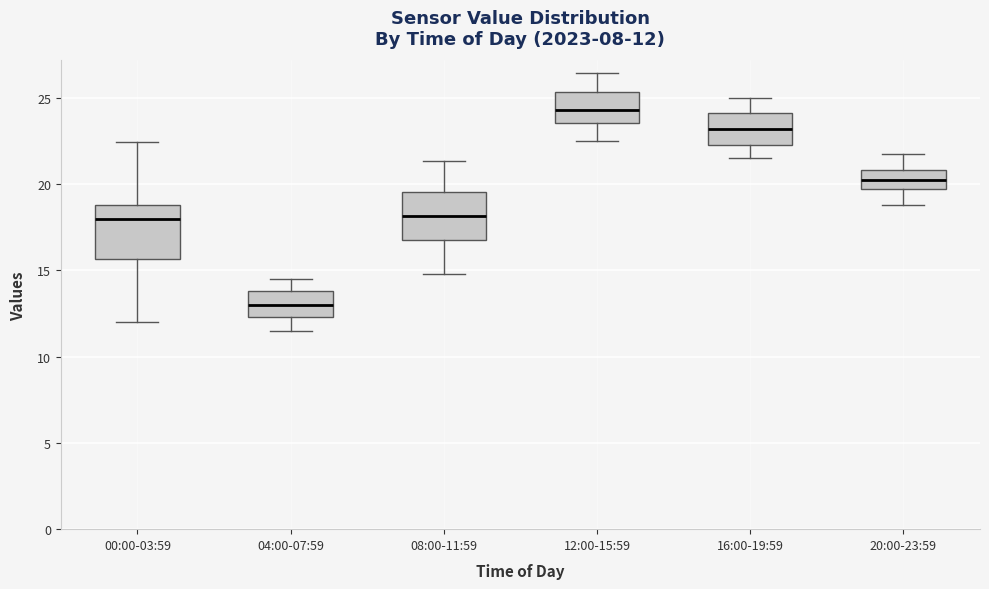

Which box's median line is the highest?

12:00-15:59